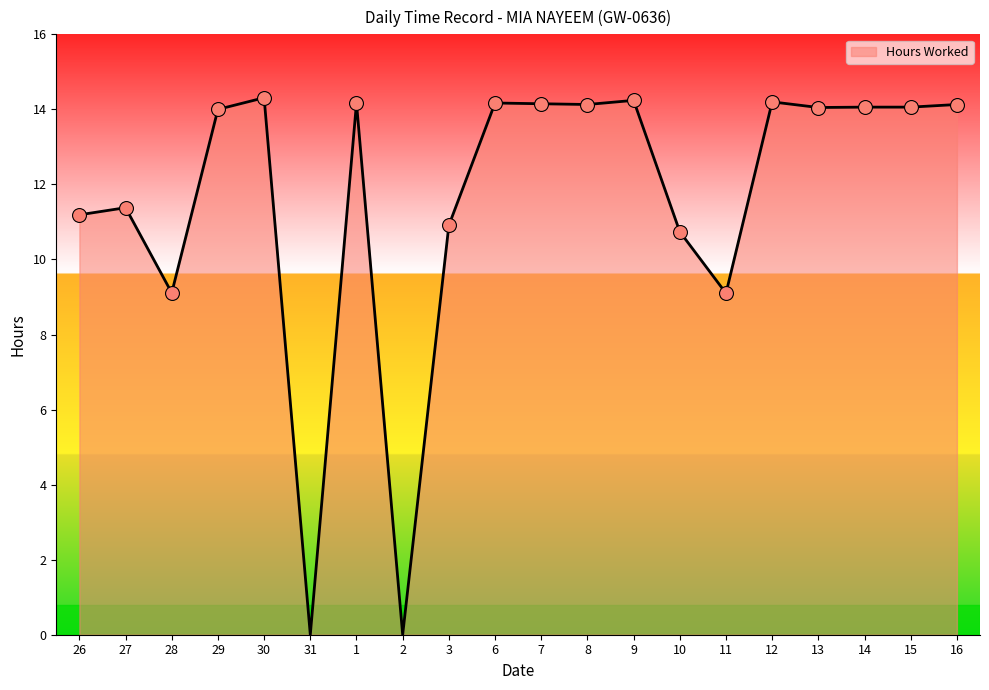

Does the chart display data point markers on the line(s)?

No